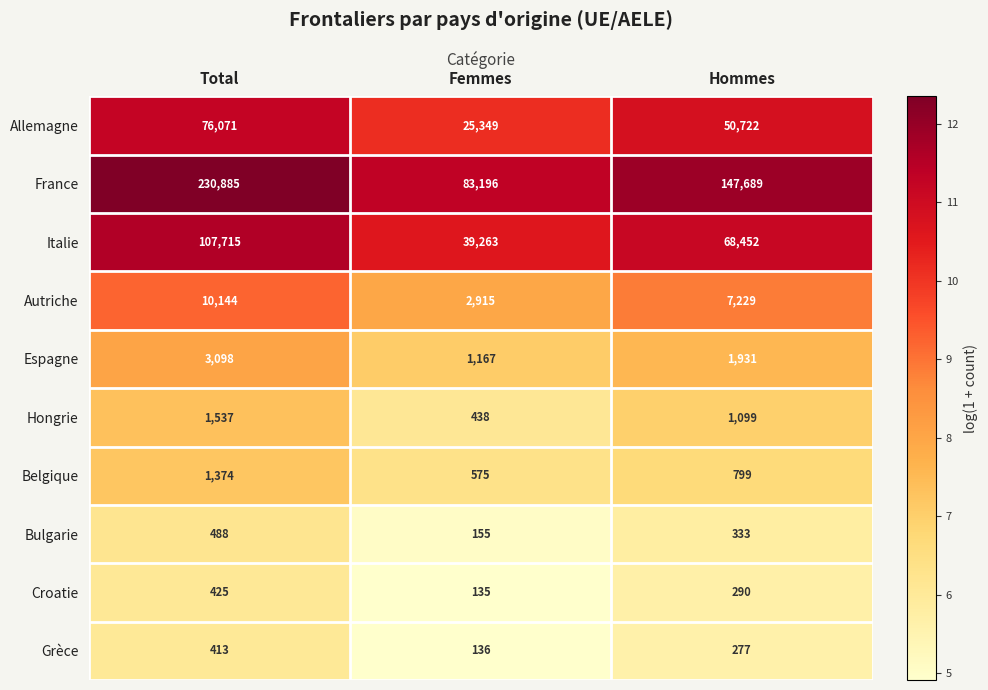

Rank the series at Femmes from highest to lowest value.

France, Italie, Allemagne, Autriche, Espagne, Belgique, Hongrie, Bulgarie, Grèce, Croatie